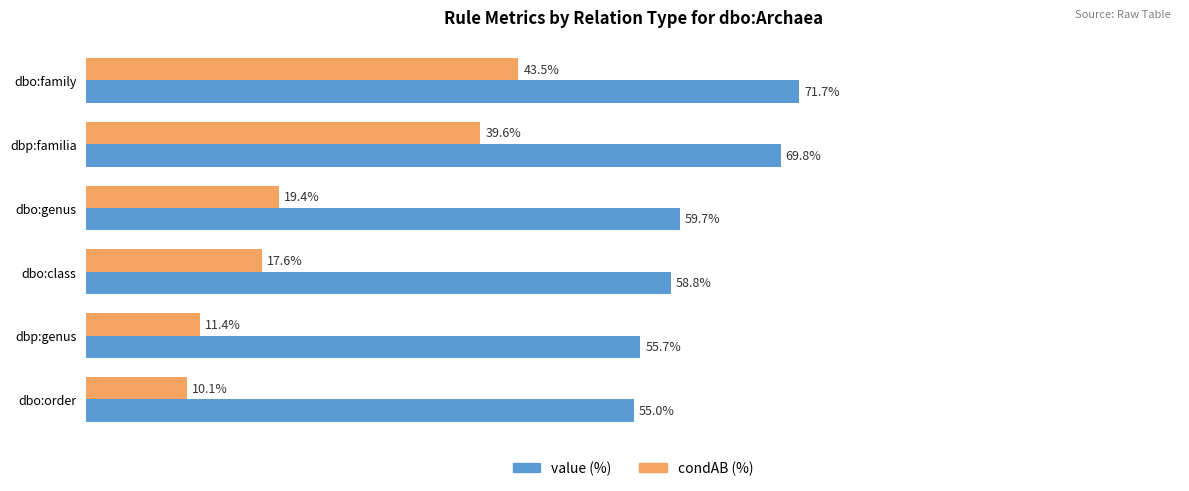

Rank the series by their maximum value, from lowest to highest.

condAB (%), value (%)